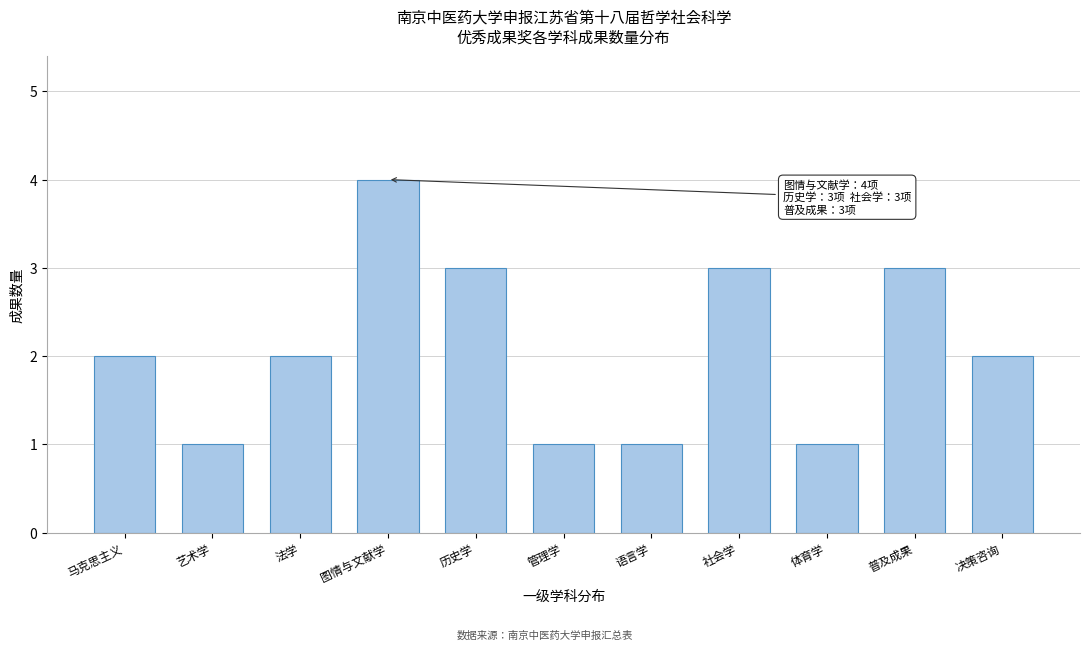

Reading left to right, list all the values displayed in this chart.

2	1	2	4	3	1	1	3	1	3	2